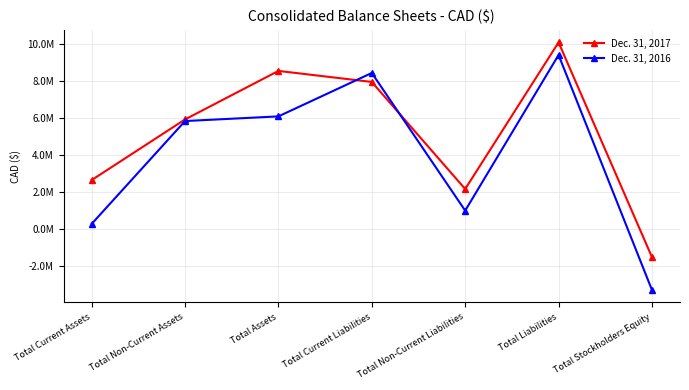

True or false: Dec. 31, 2017 has more than 0 points higher than both neighbors.

True